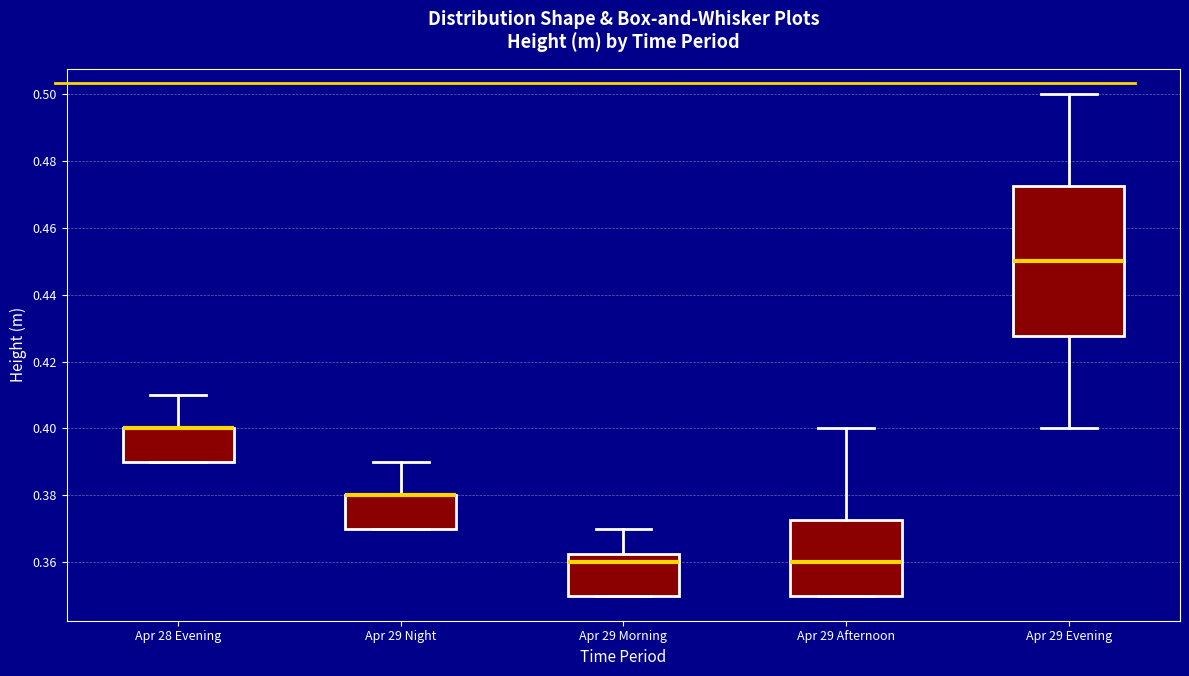

Reading left to right, transcribe this box plot: for each box, give where its median line is, the range the box spans, and where its two whiskers end, as read against the y-axis. The values are not printed on the chart, so give them approximately, as read against the axis.

Apr 28 Evening: median 0.400 (drawn on the box's upper edge), box 0.390 to 0.400, whiskers 0.390 to 0.410
Apr 29 Night: median 0.380 (drawn on the box's upper edge), box 0.370 to 0.380, whiskers 0.370 to 0.390
Apr 29 Morning: median 0.360, box 0.350 to 0.362, whiskers 0.350 to 0.370
Apr 29 Afternoon: median 0.360, box 0.350 to 0.372, whiskers 0.350 to 0.400
Apr 29 Evening: median 0.450, box 0.428 to 0.472, whiskers 0.400 to 0.500